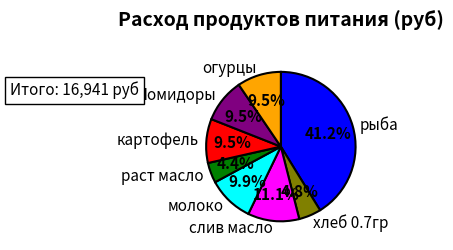

What is the largest slice in the pie chart?

рыба